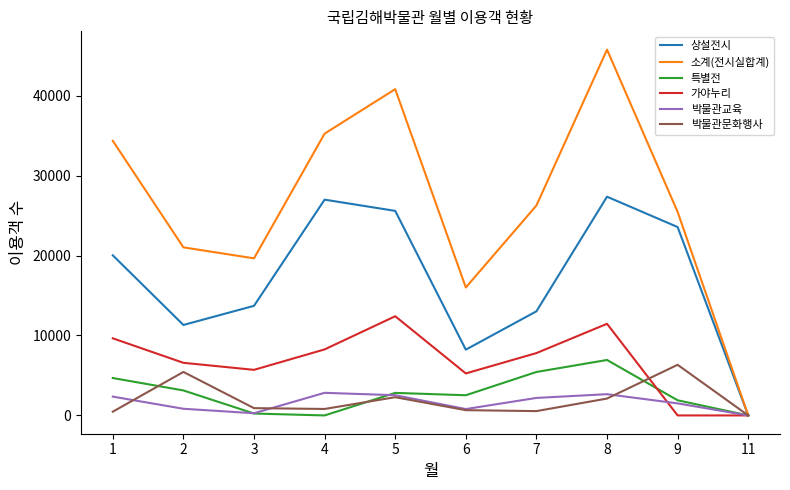

The value of 가야누리 at 9 is -4519. True or false?

False